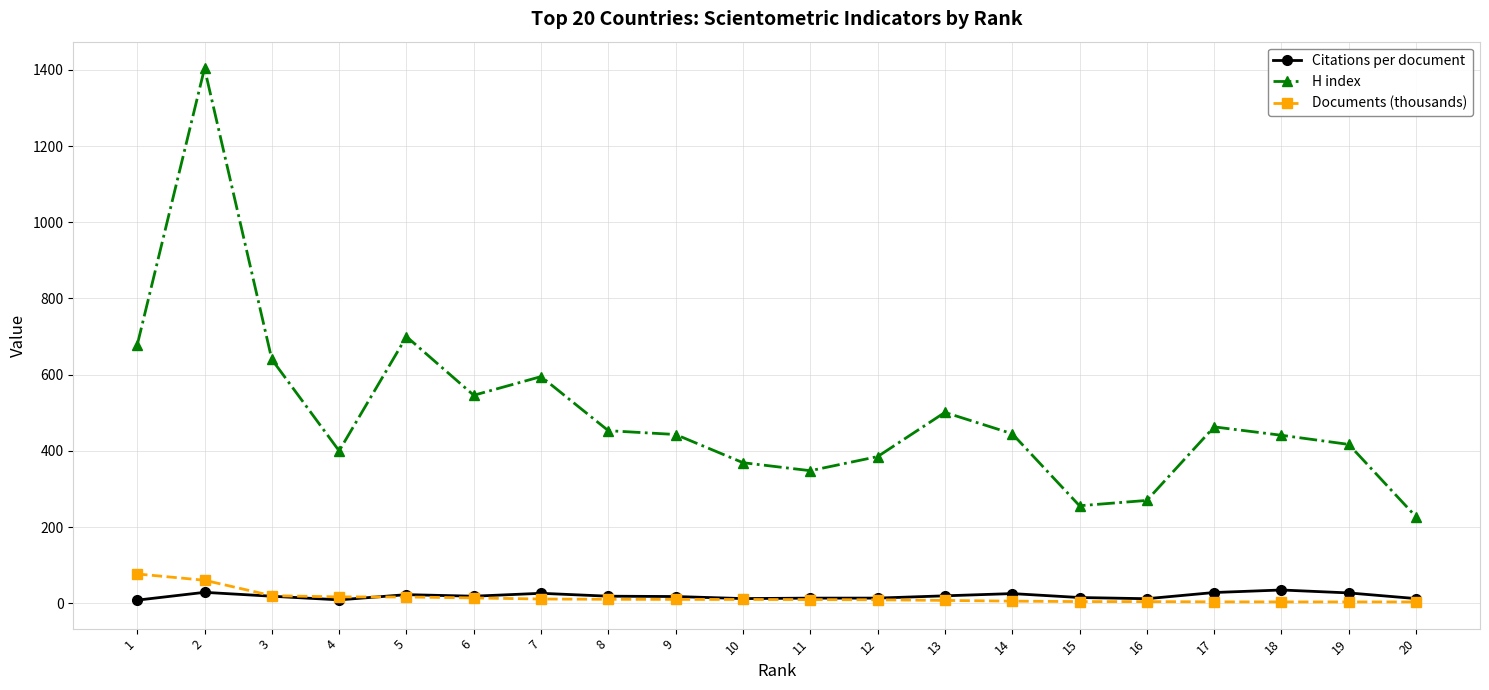

True or false: Citations per document and H index intersect in this chart.

False